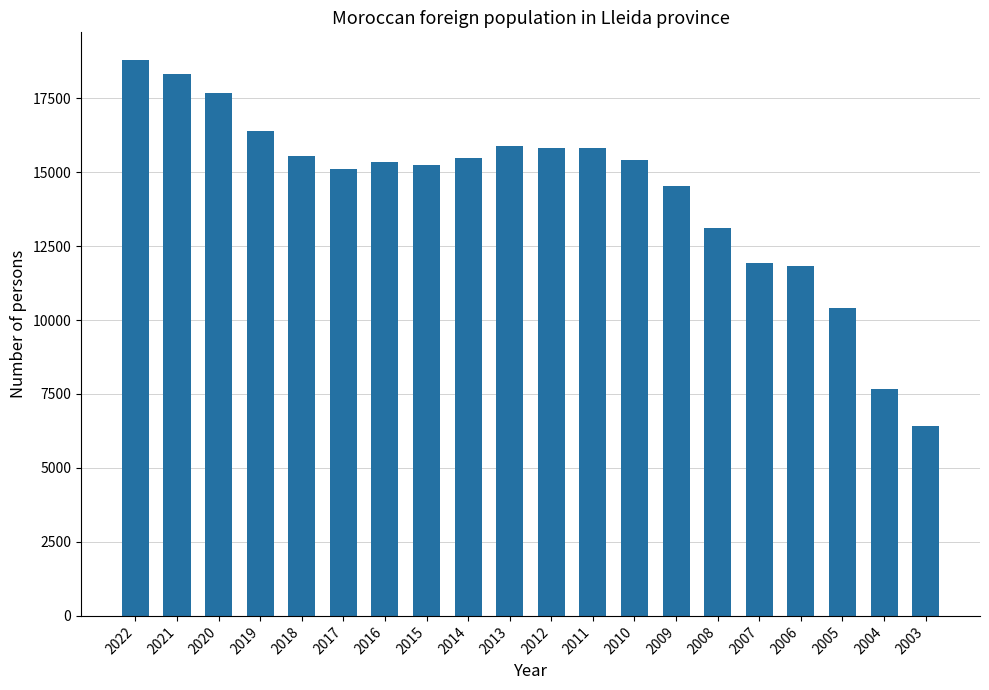

What is the smallest value displayed?

6405